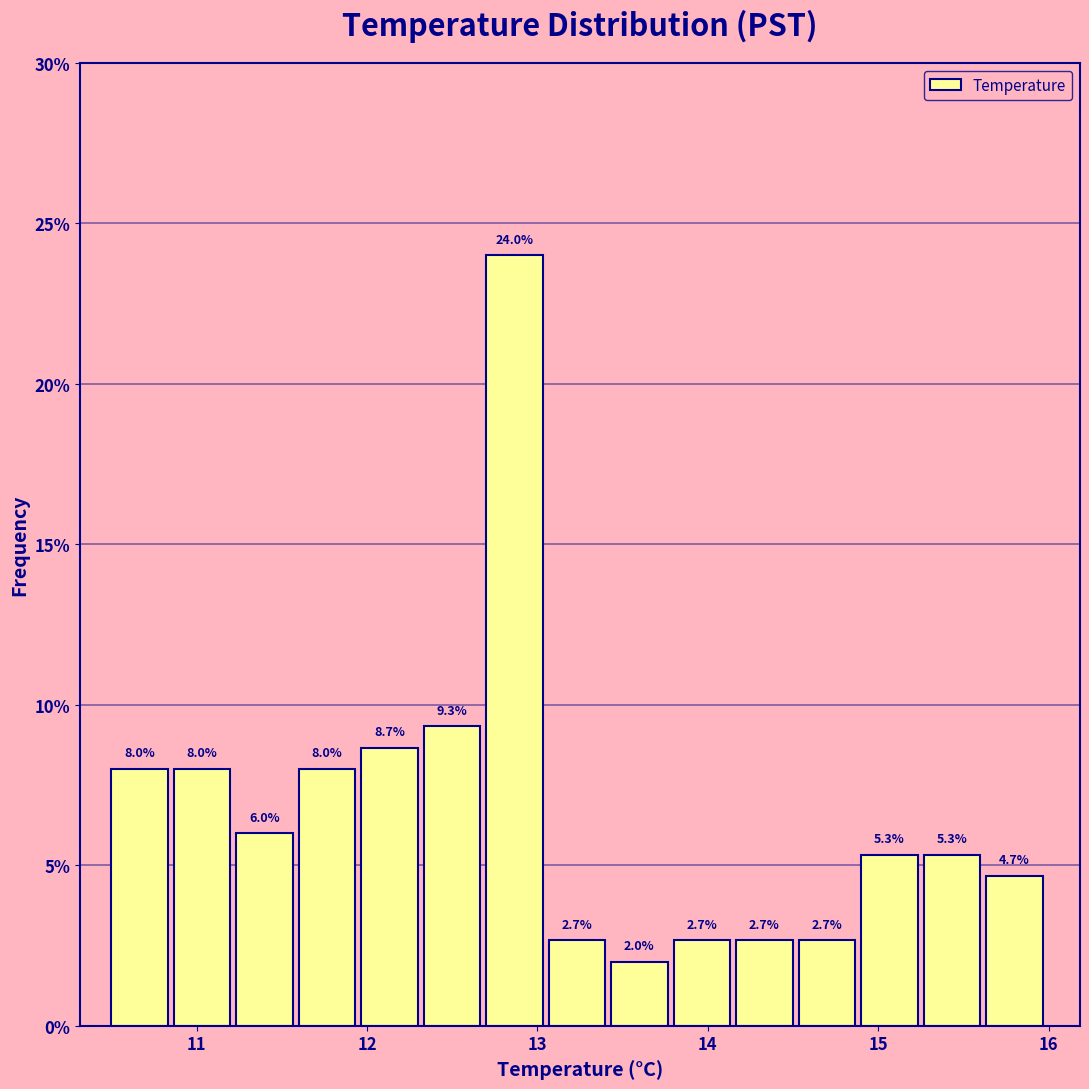

Read against the x-axis, roughly where is the centre of the tallest bar?

12.9